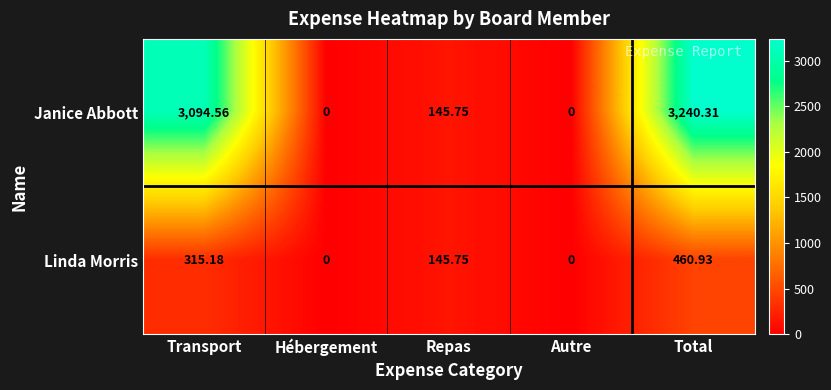

How many categories are shown in the chart?

5